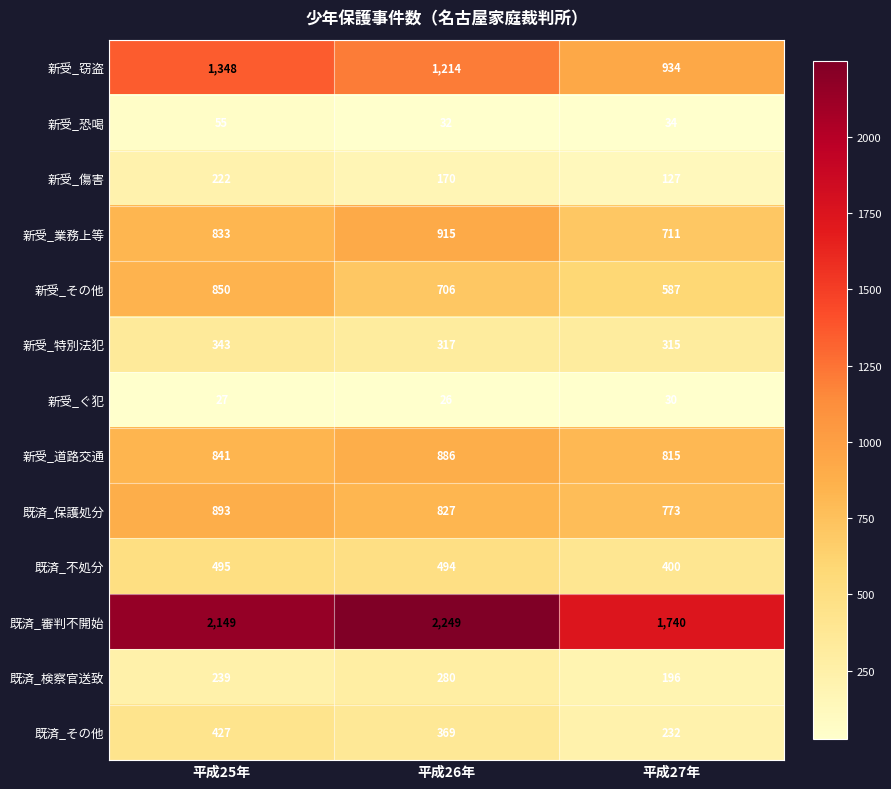

At which label does 既済_検察官送致 reach its peak?

平成26年